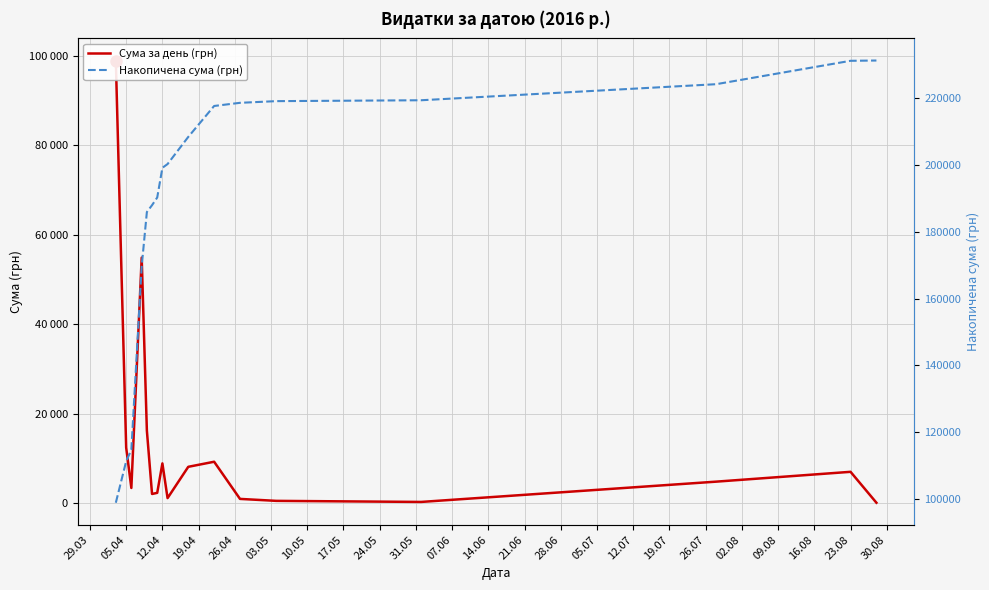

Rank the series by their maximum value, from lowest to highest.

Сума за день (грн), Накопичена сума (грн)